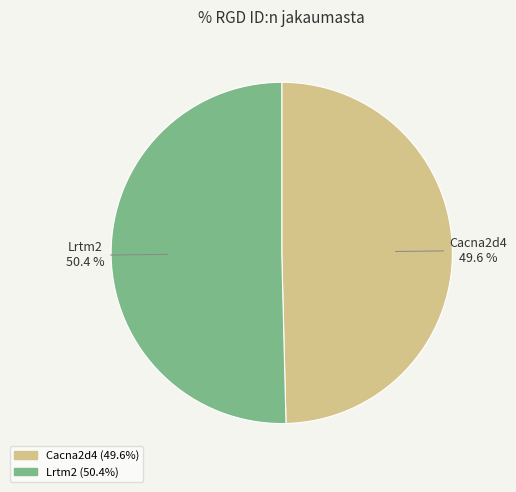

What percentage is the Cacna2d4 slice, to the nearest percent?

50%